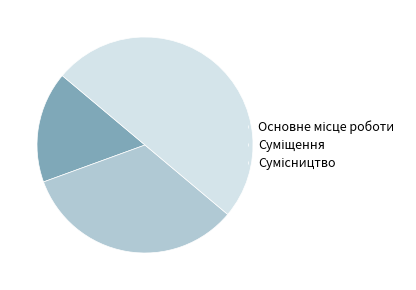

What is the change in value from Основне місце роботи to Сумісництво?

+2